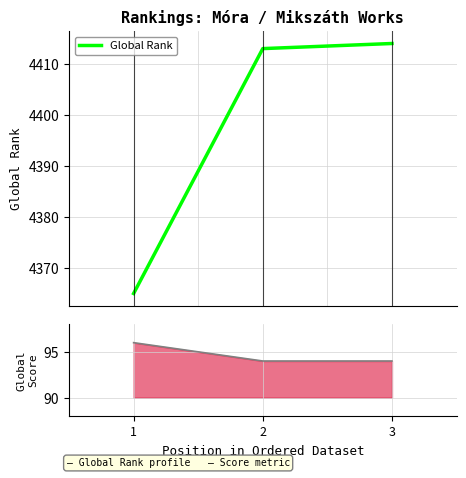

Which series has the largest total across all categories?

Global Rank